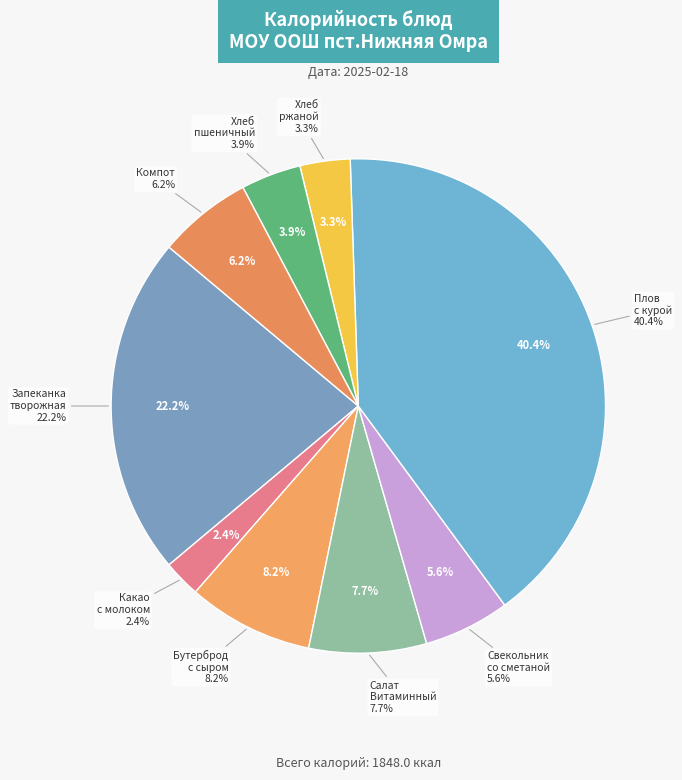

True or false: Запеканка из творога с молоком сгущенным accounts for 22% of the total.

True